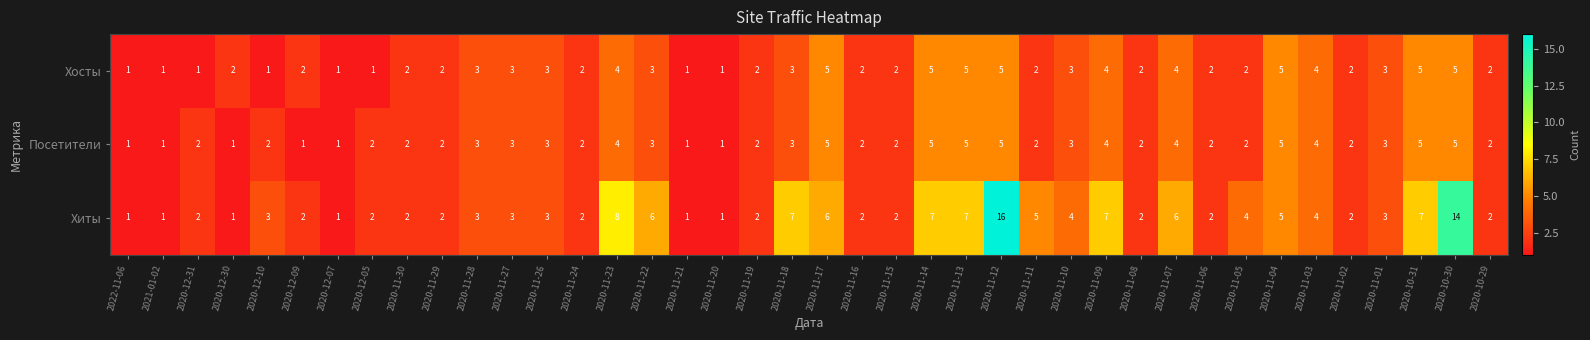

How many categories are shown in the chart?

40